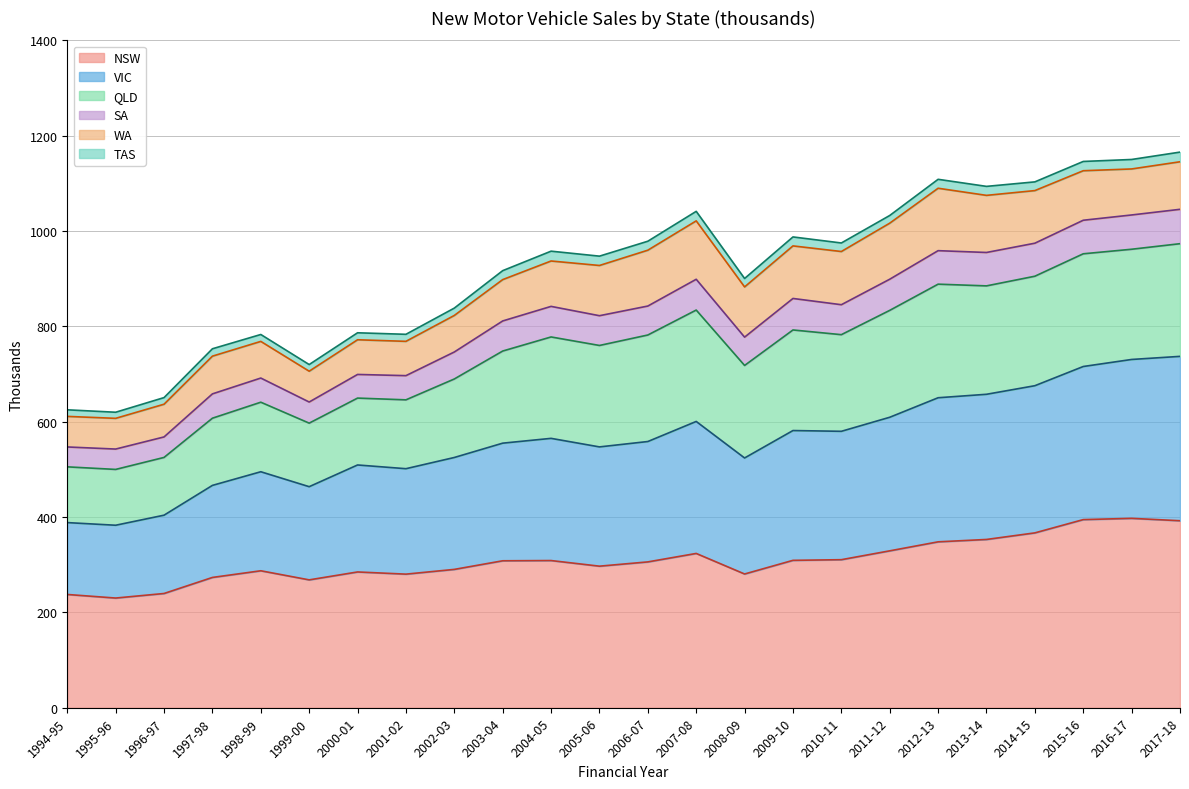

What is the difference between the maximum and minimum values in the NSW series?

167.2